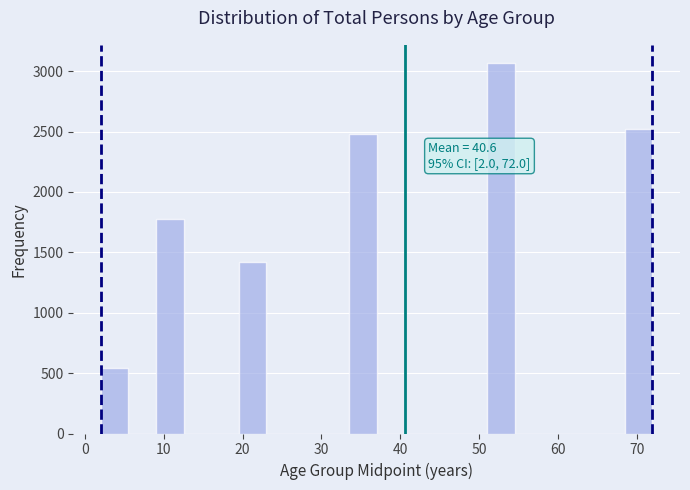

Around what value on the x-axis is the tallest bar? Give the approximate position of its centre, as read against the axis.

53